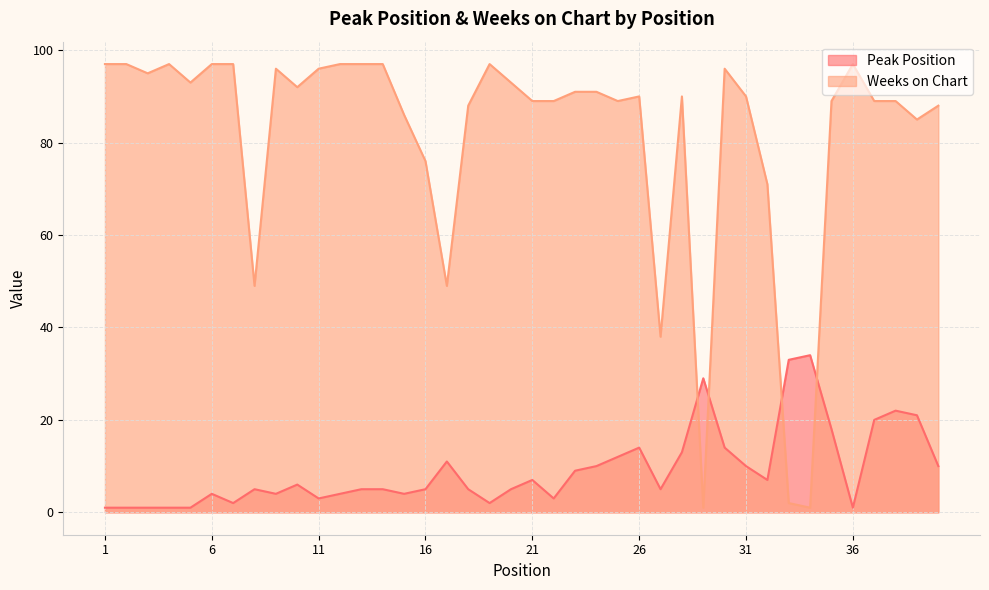

What is the average value of the Peak Position series?

9